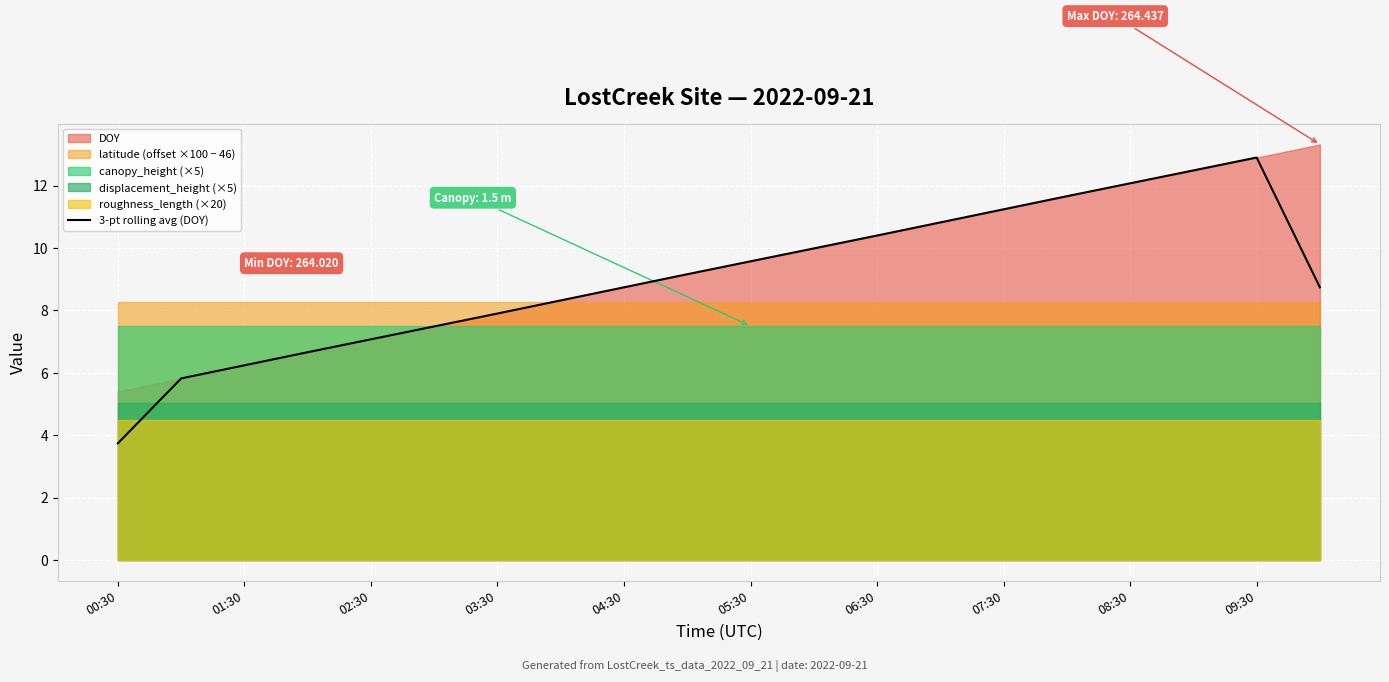

What is the highest value of the 3-pt rolling avg (DOY) series?

12.9